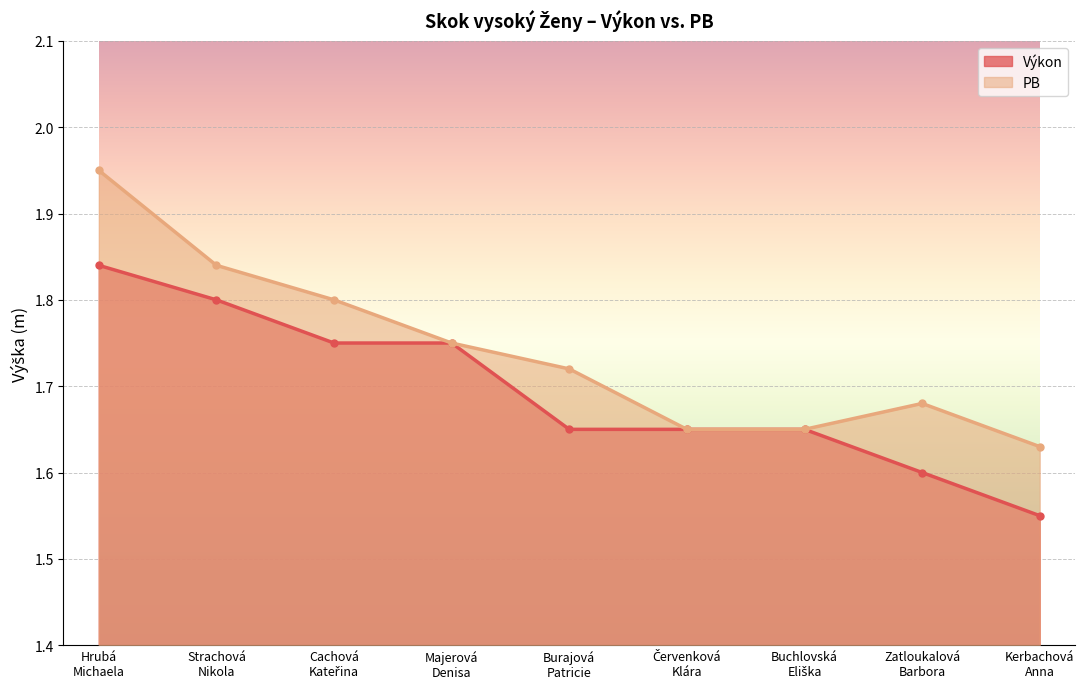

What is the minimum value shown in the chart?

1.6